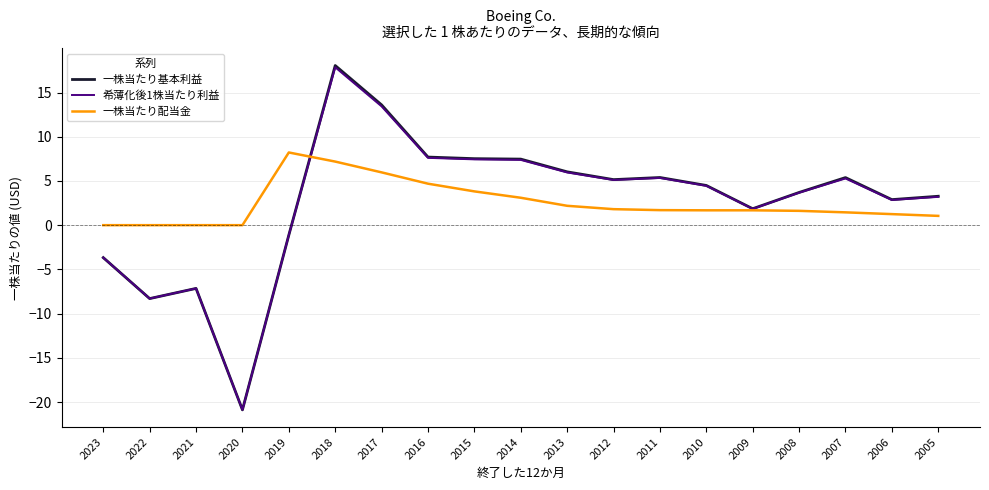

How many lines are shown in the chart?

3